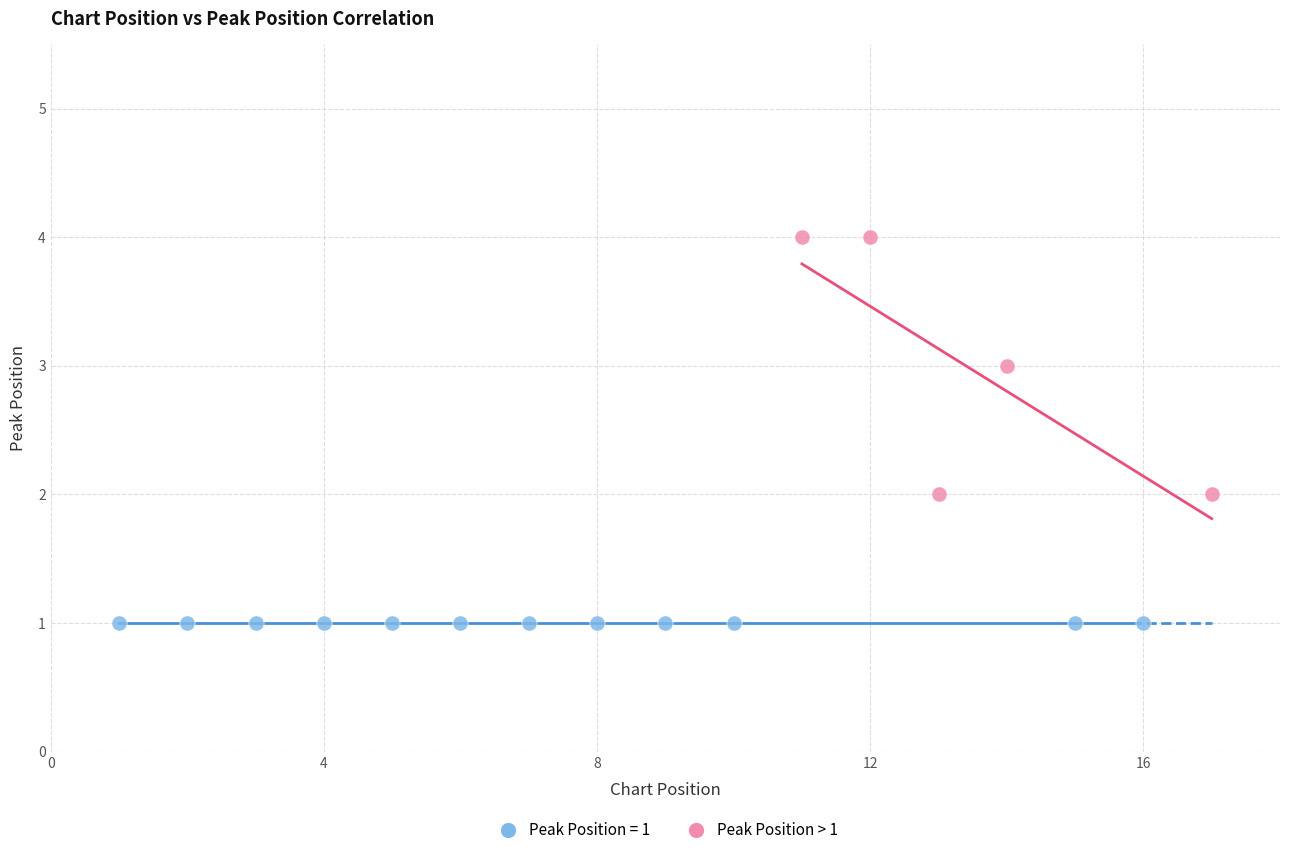

Which series contains the lowest Y value?

Peak Position = 1